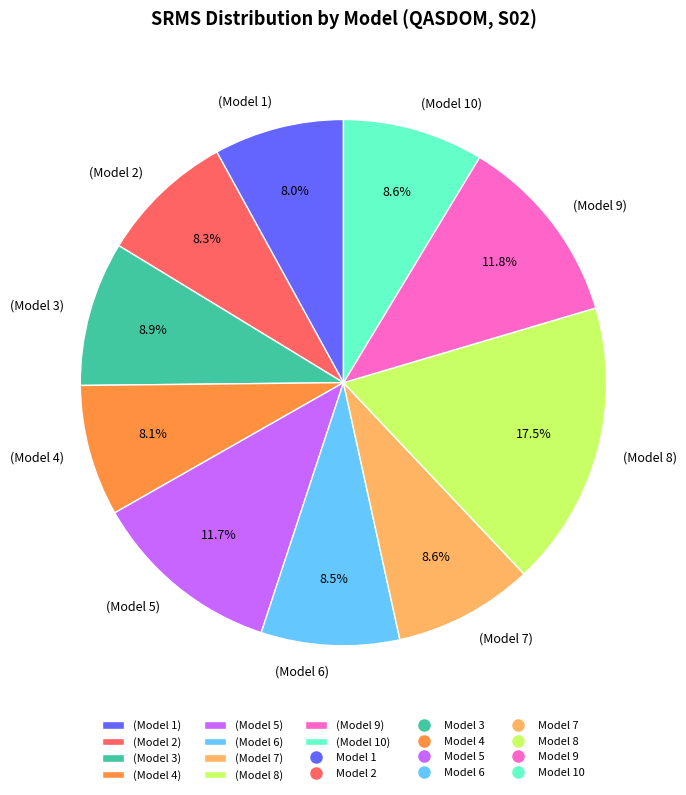

To the nearest percent, what is the difference between the largest and smallest slice percentages?

10%